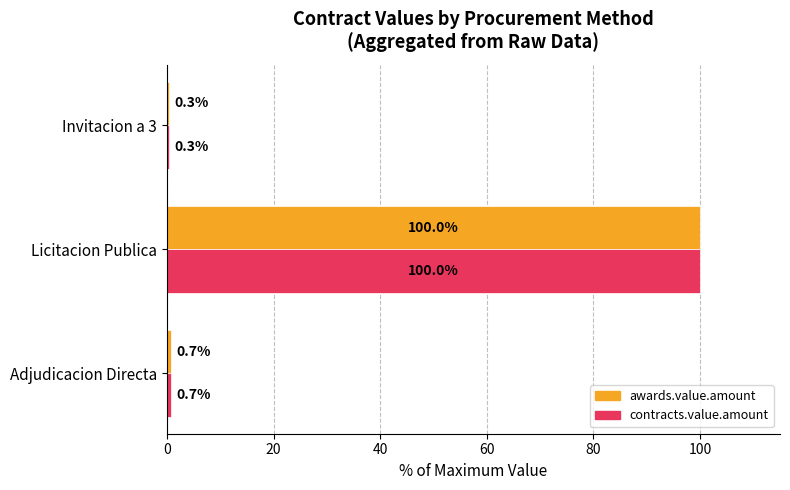

What is the sum of all contracts.value.amount values?

101.0